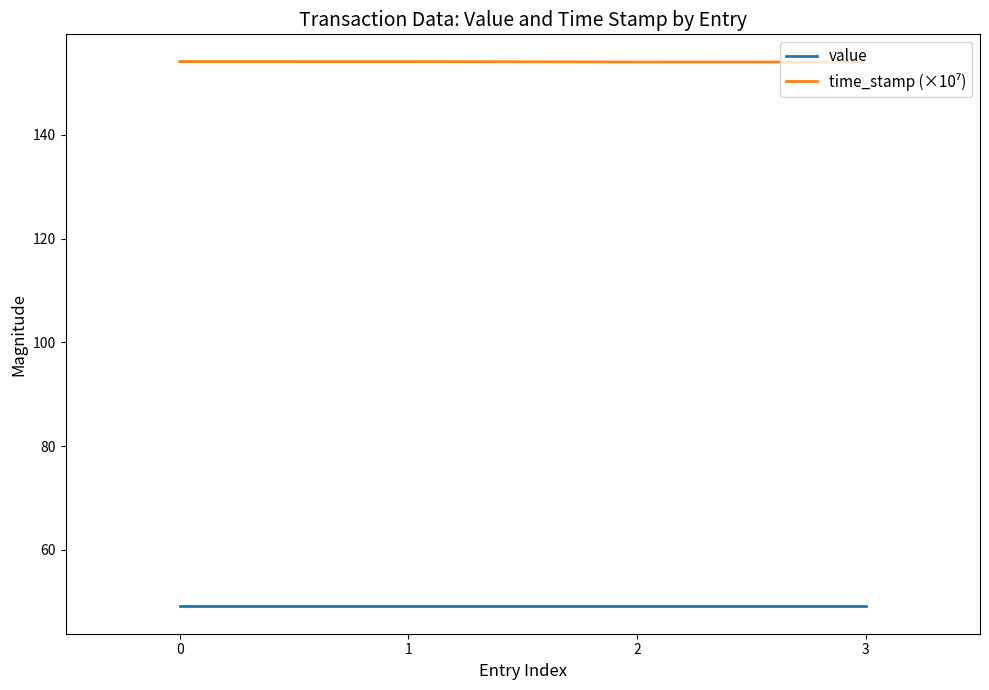

How many lines are shown in the chart?

2